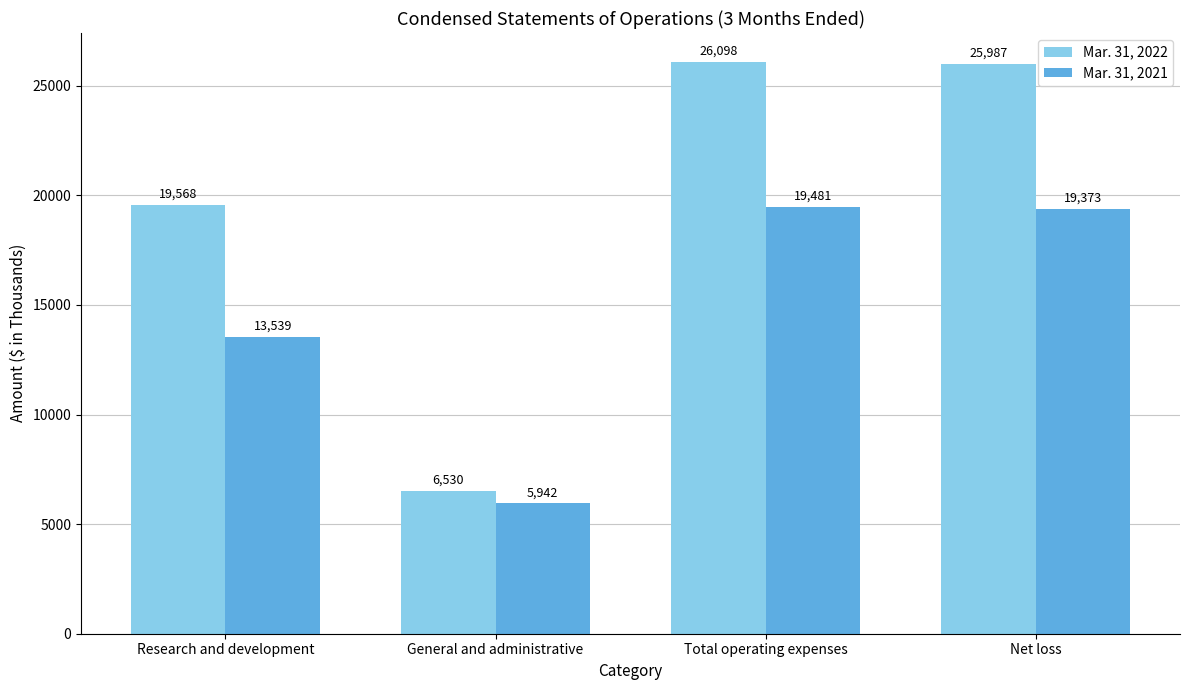

Between Research and development and Net loss, which series saw the biggest shift?

Mar. 31, 2022